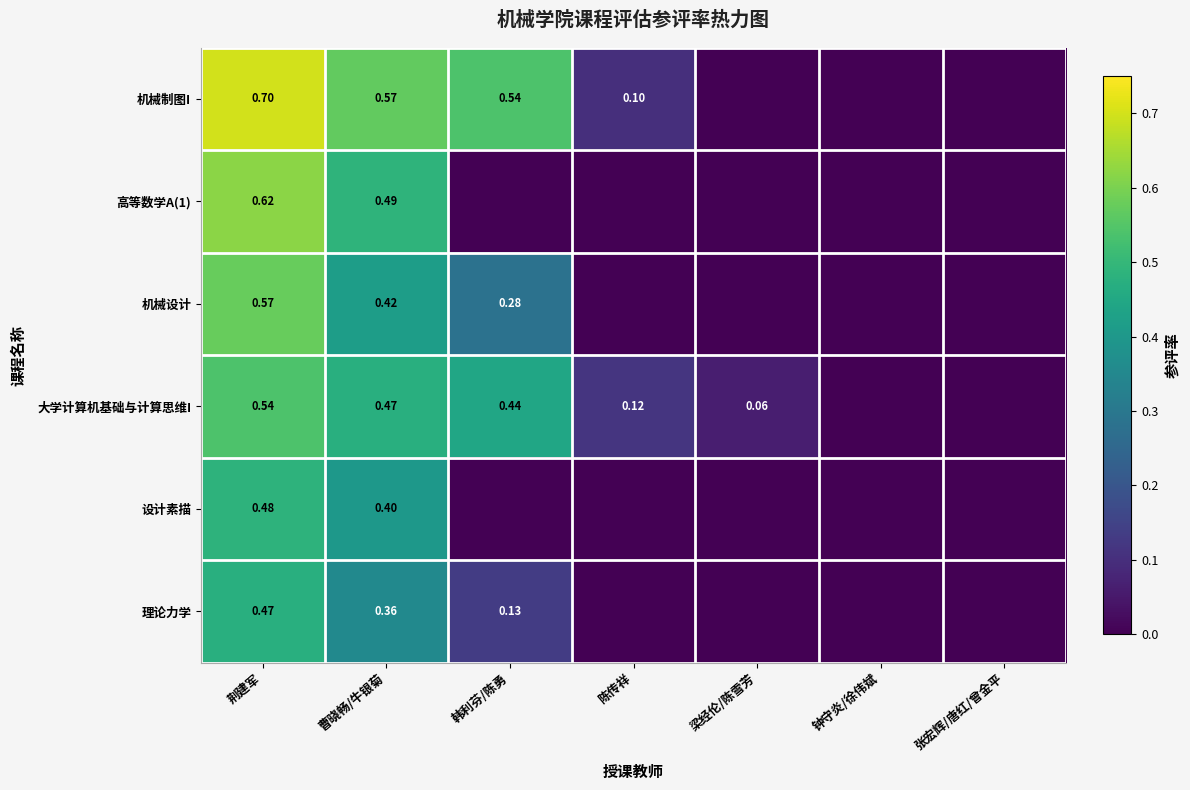

Is the value of 高等数学A(1) at 荆建军 greater than the value of 大学计算机基础与计算思维I at 张宏辉/唐红/曾金平?

Yes